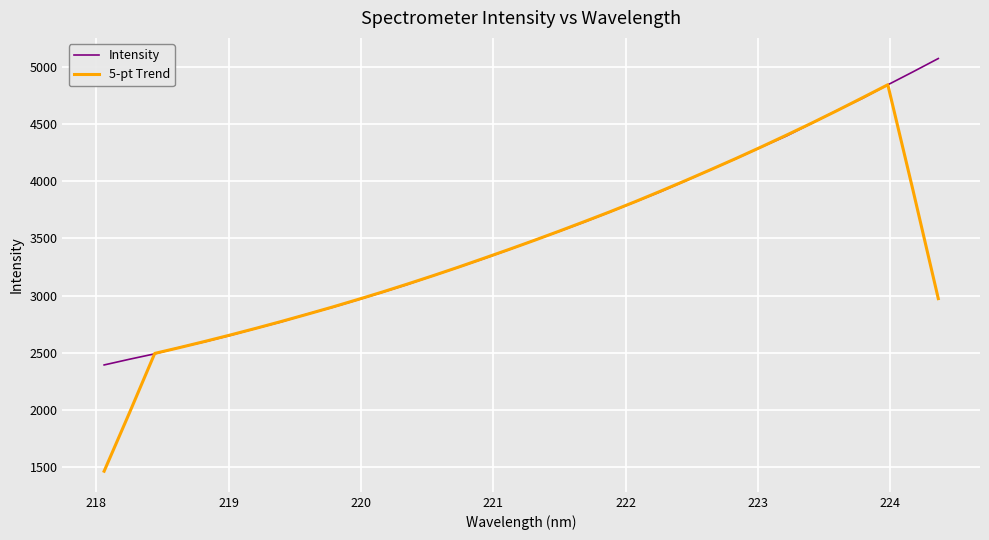

Rank the series by their maximum value, from lowest to highest.

5-pt Trend, Intensity